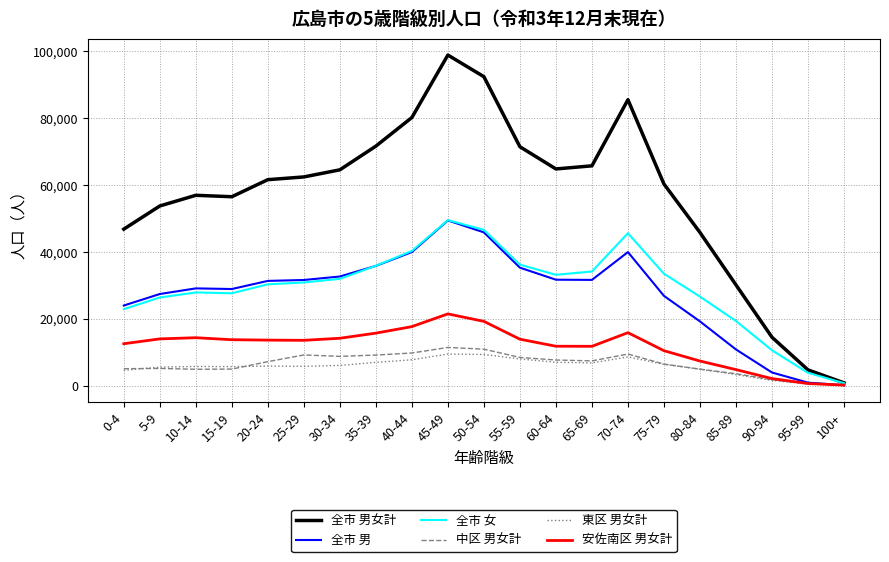

What position from the left is 30-34?

7